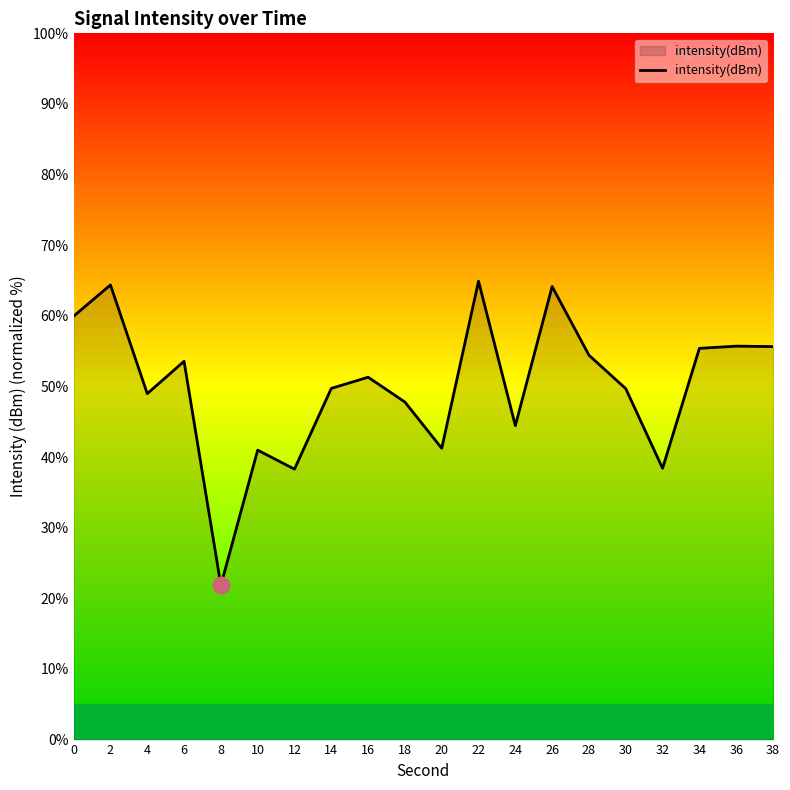

The value at 22 is 39.9. True or false?

False